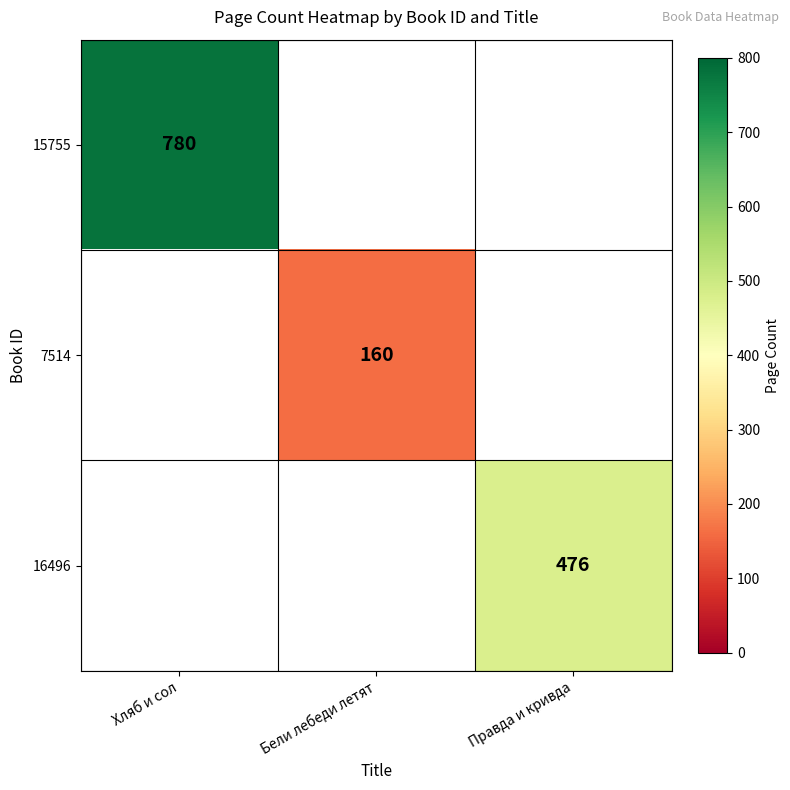

The 7514 series shows 234 at Бели лебеди летят. True or false?

False